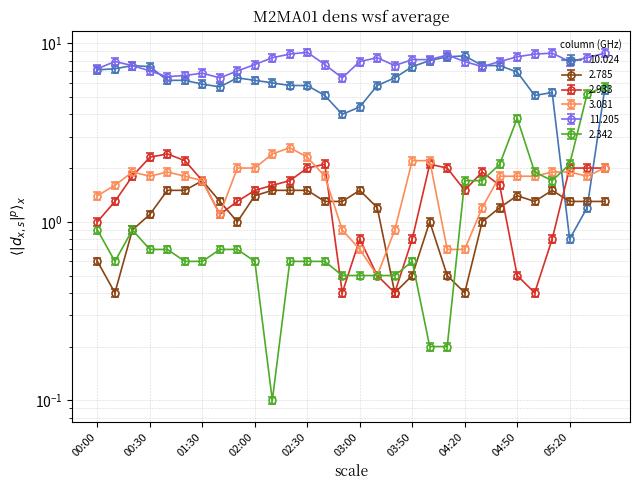

What is the label of the 8th point from the left?

01:40